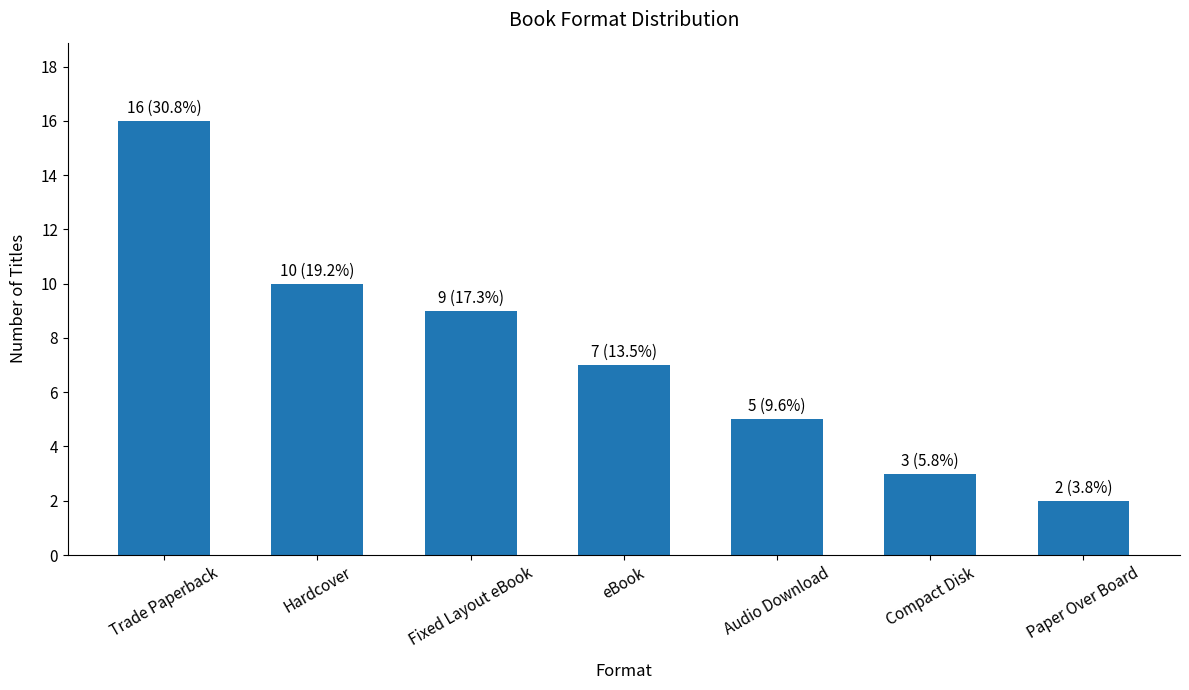

Read the value at Trade Paperback, to the nearest 10.

20